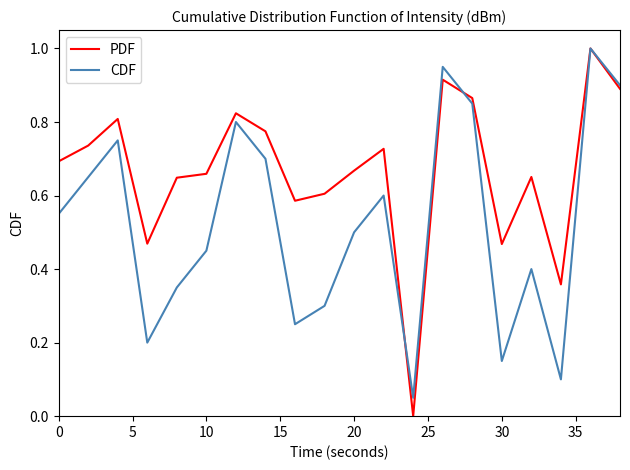

Does the chart display data point markers on the line(s)?

No